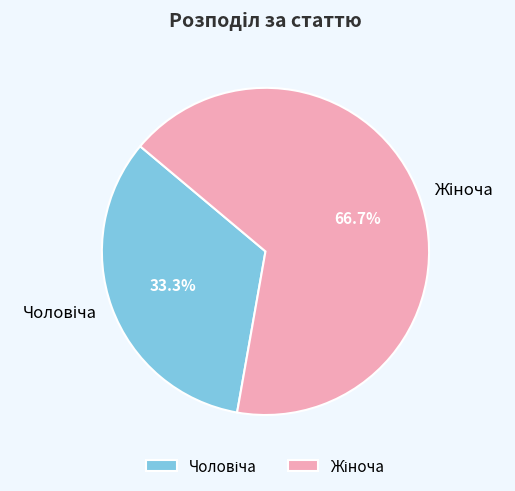

Is there a majority slice in this chart?

Yes